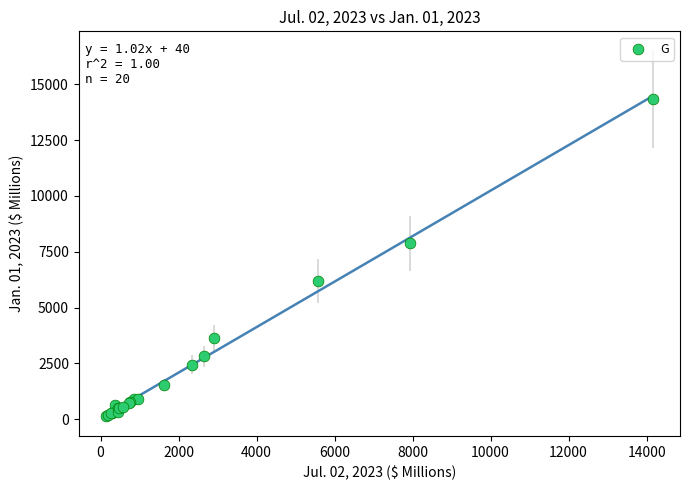

What Y value in the scatter plot is closest to 7242?

7873.0